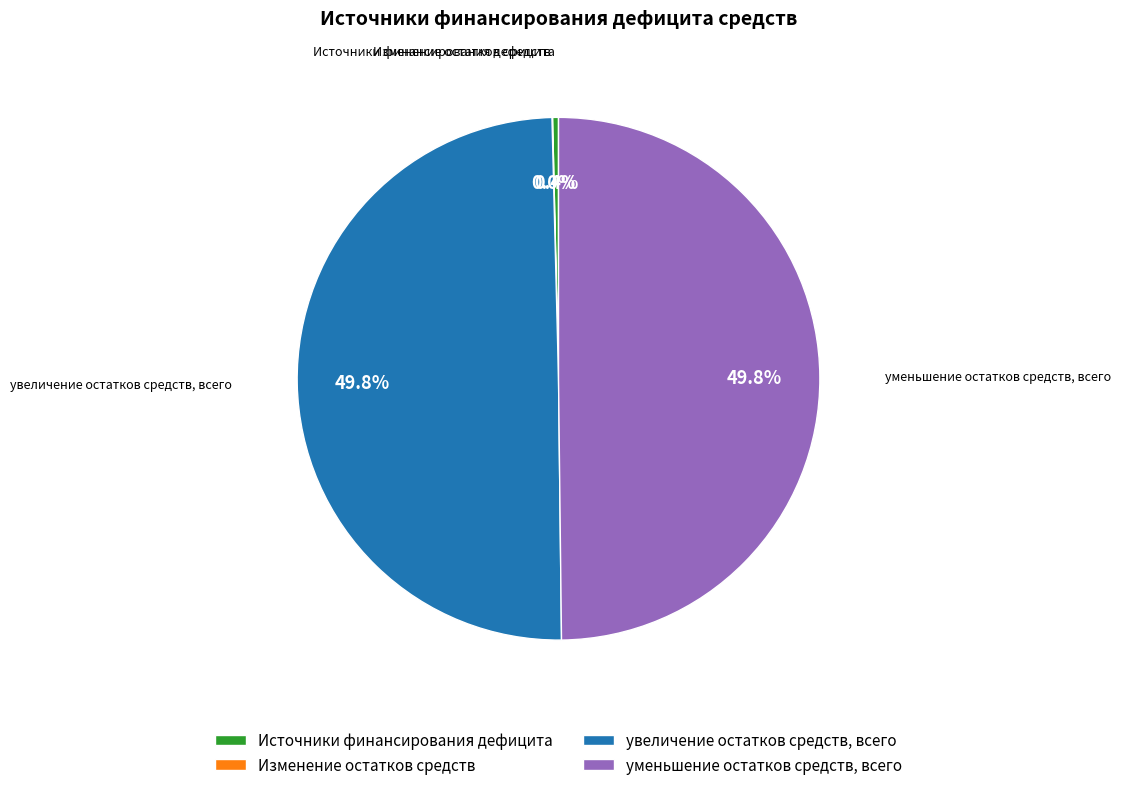

What portion of the pie excludes уменьшение остатков средств, всего?

50.2%